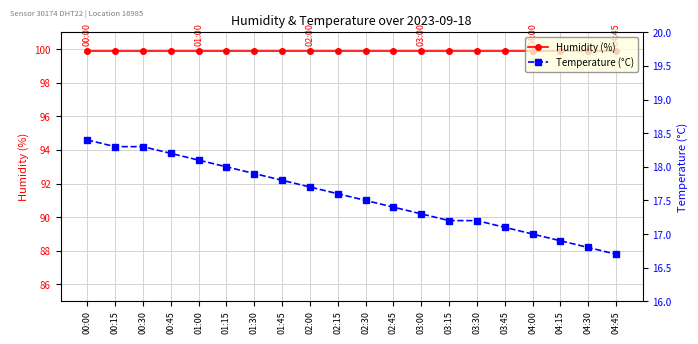

What is the difference between the highest and lowest values at 04:00?

82.9